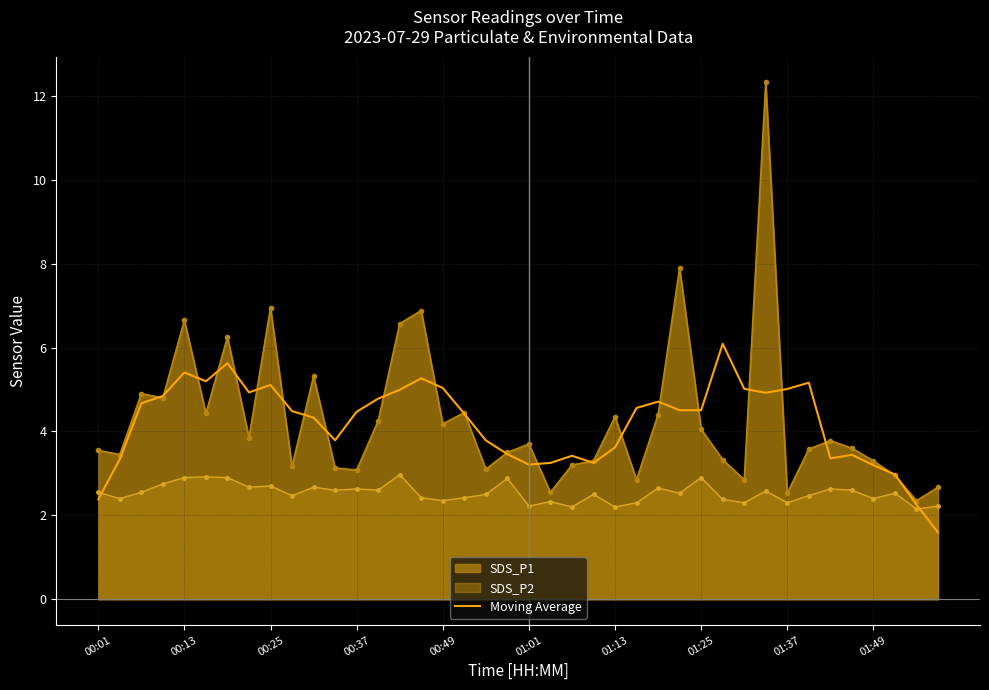

What is the maximum value for SDS_P1?

12.3